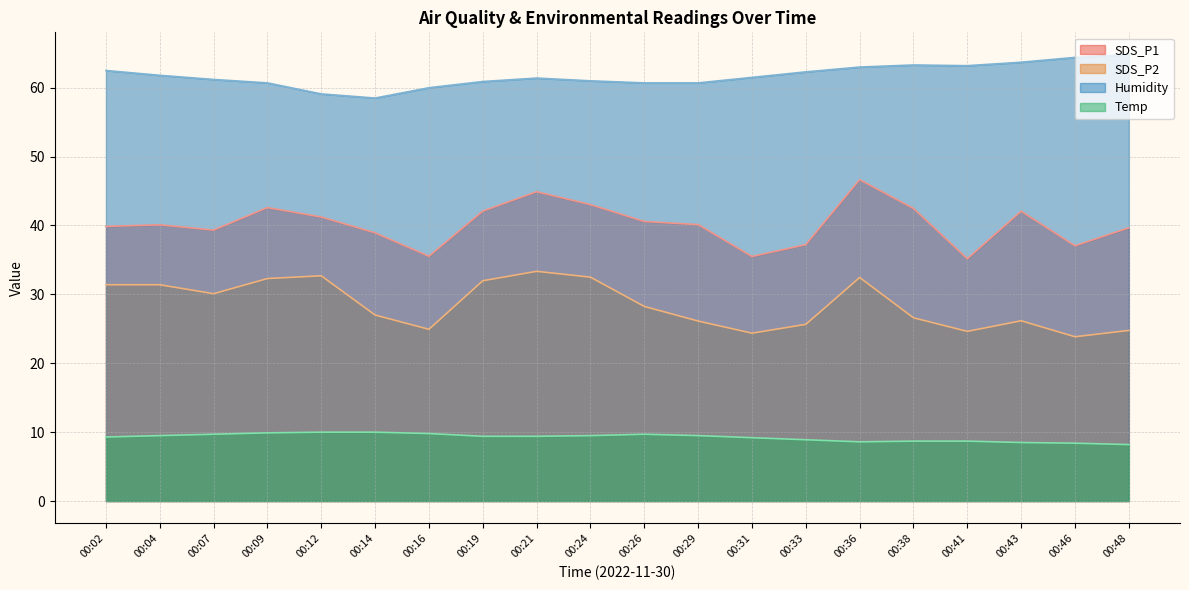

What is the minimum value for Temp?

8.2